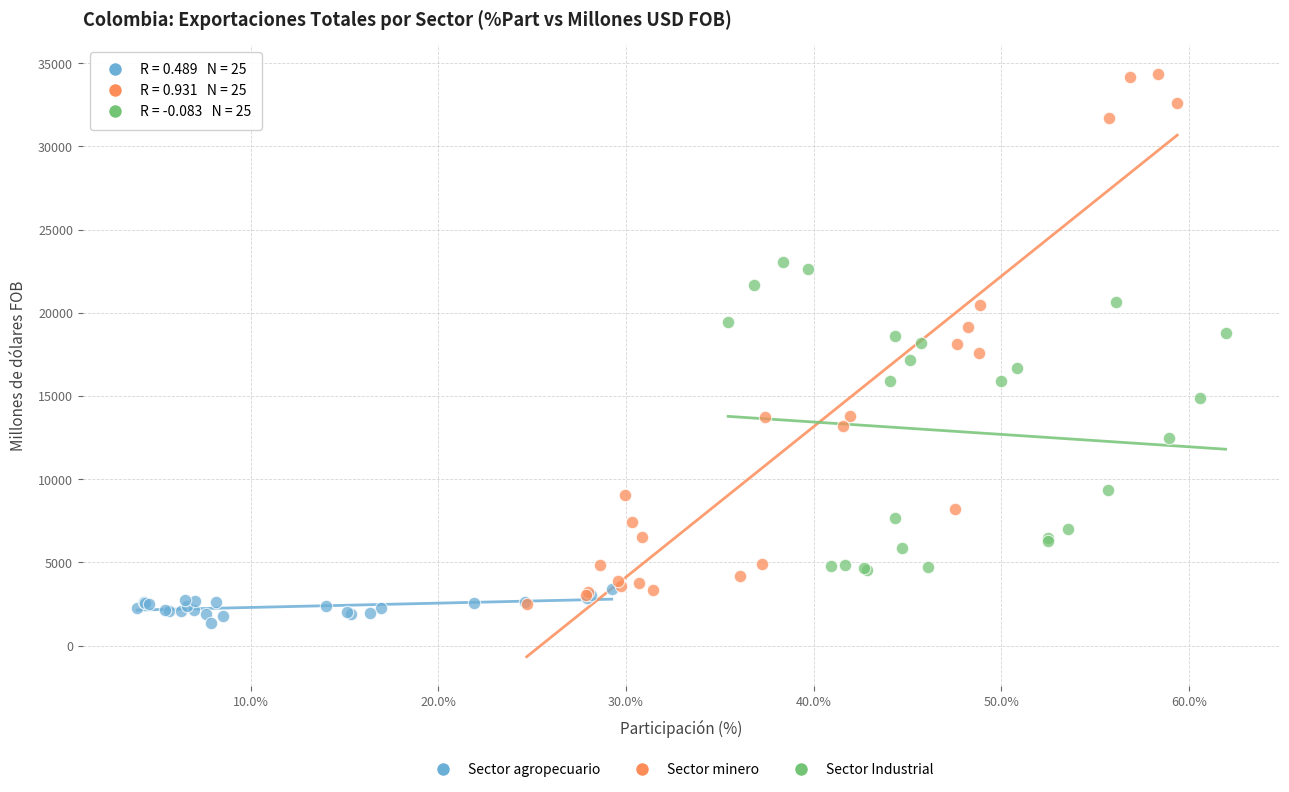

Which series contains the highest Y value?

Sector minero